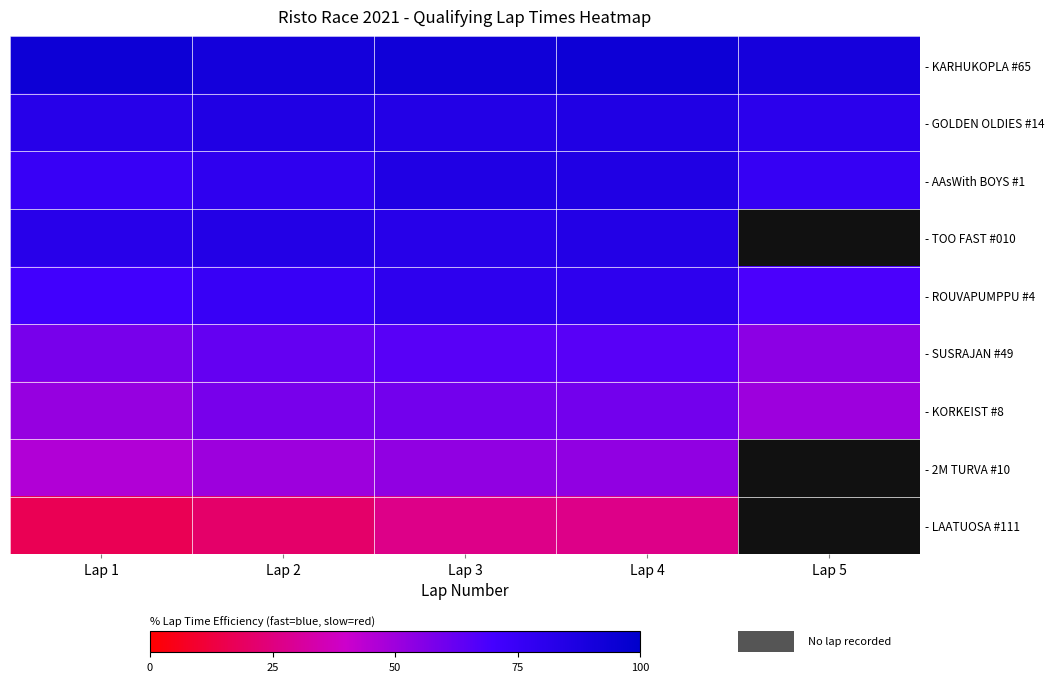

Which series changed the most between Lap 1 and Lap 5?

- SUSRAJAN #49